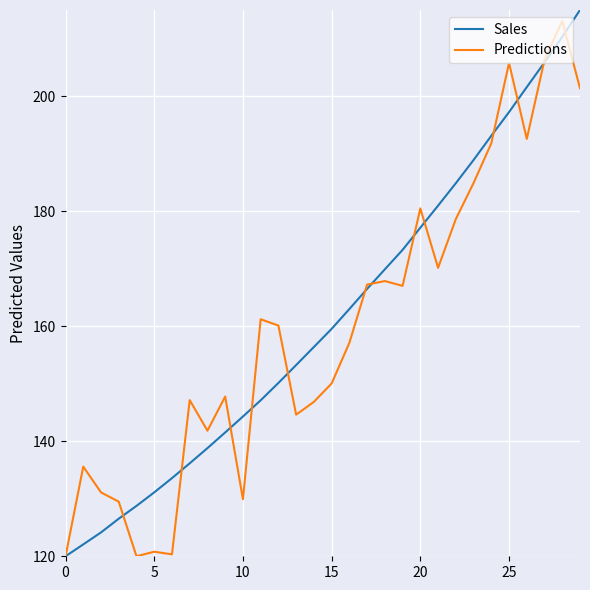

What is the minimum value shown in the chart?

120.0